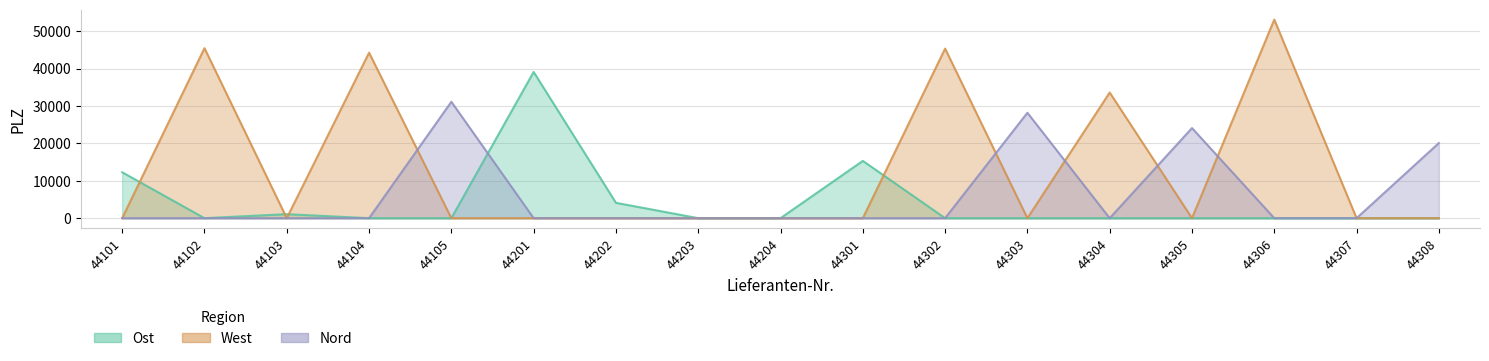

True or false: Ost has more than 1 points higher than both neighbors.

True